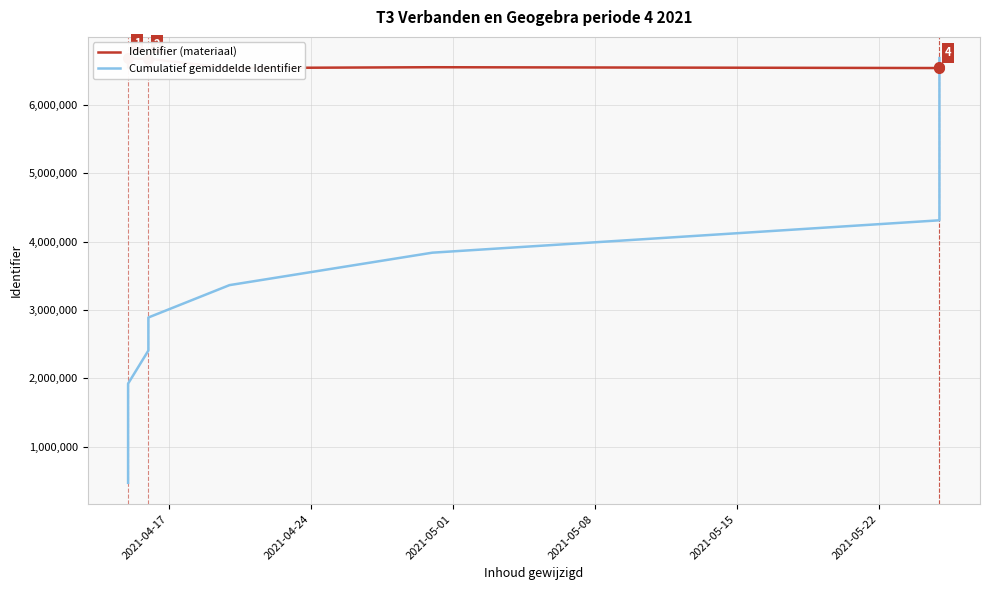

What is the label of the 12th point from the right?

2021-05-01